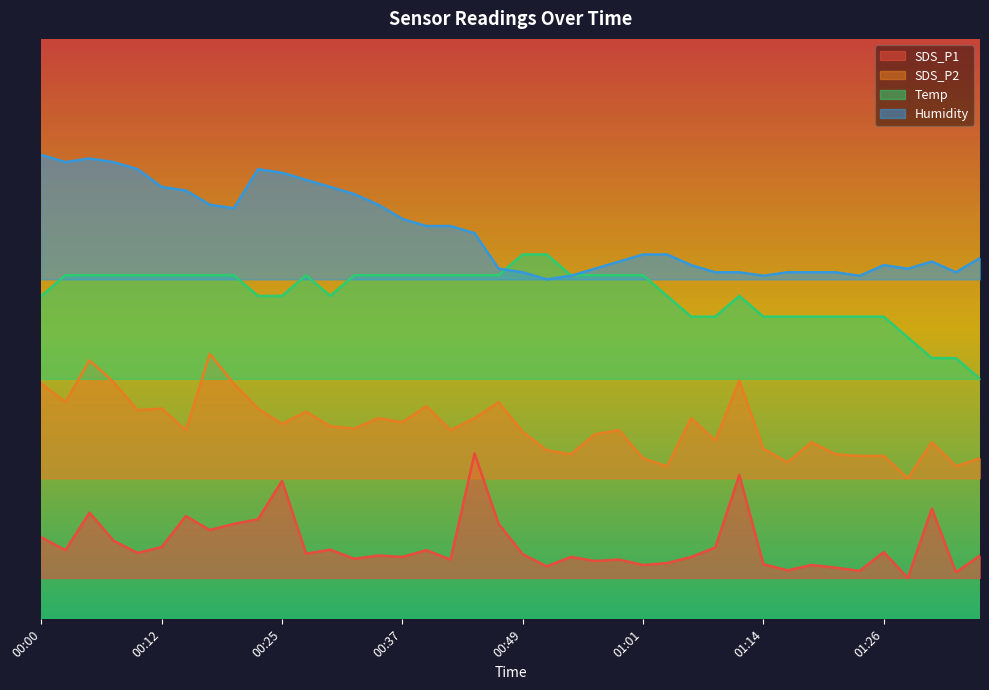

The value of SDS_P2 at 01:19 is 33.7. True or false?

False